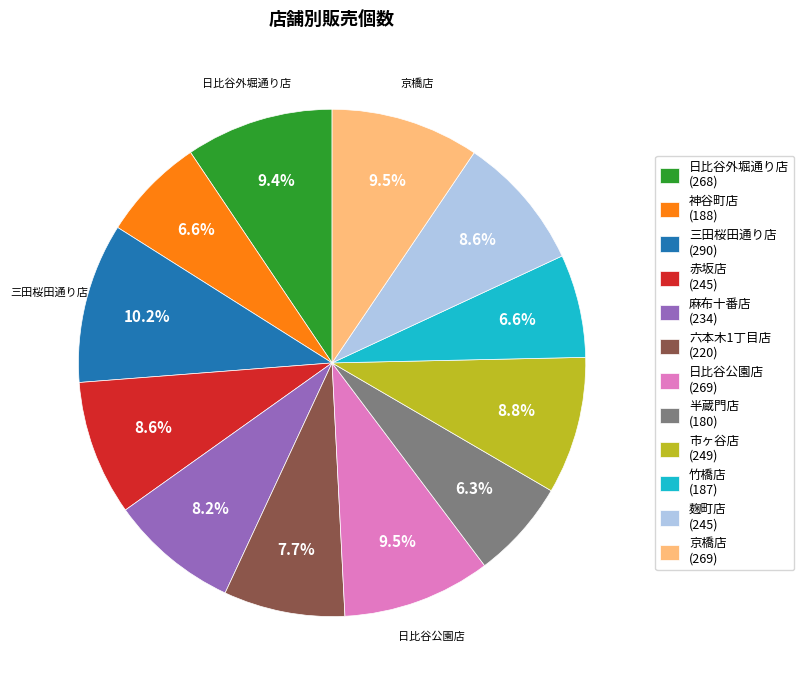

Count the number of slices in the pie.

12